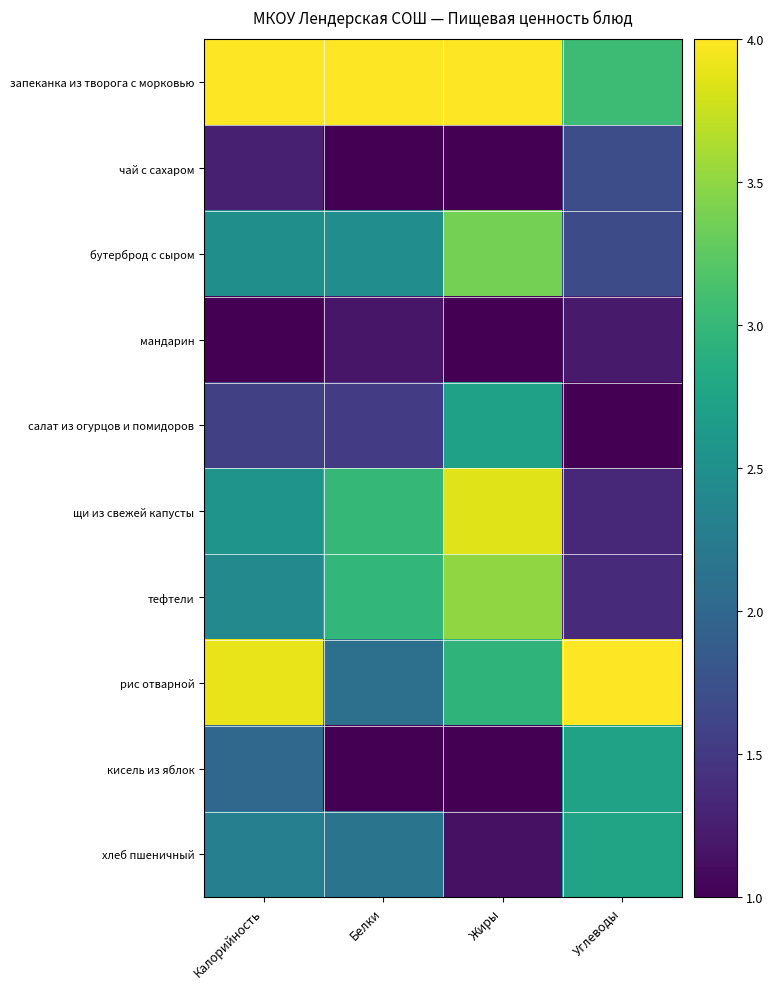

What is the spread (max minus min) of values at Калорийность?

3.0